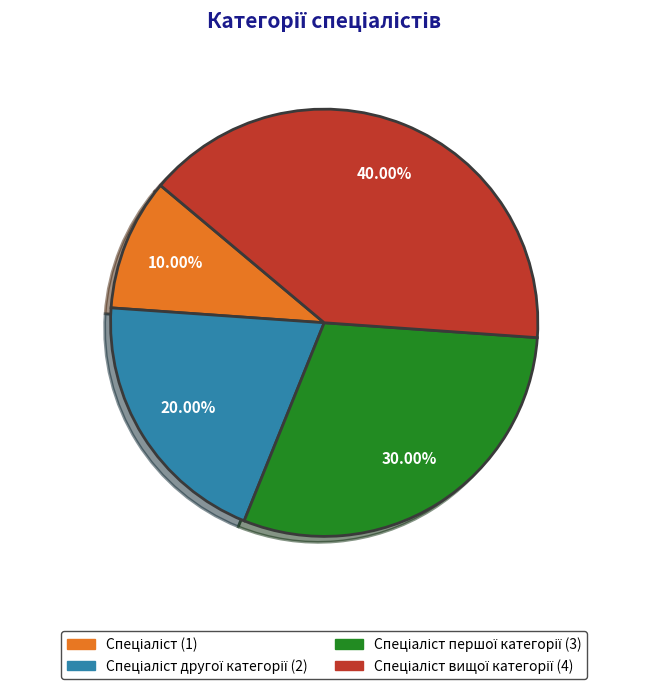

Is there any slice that represents more than half of the pie?

No